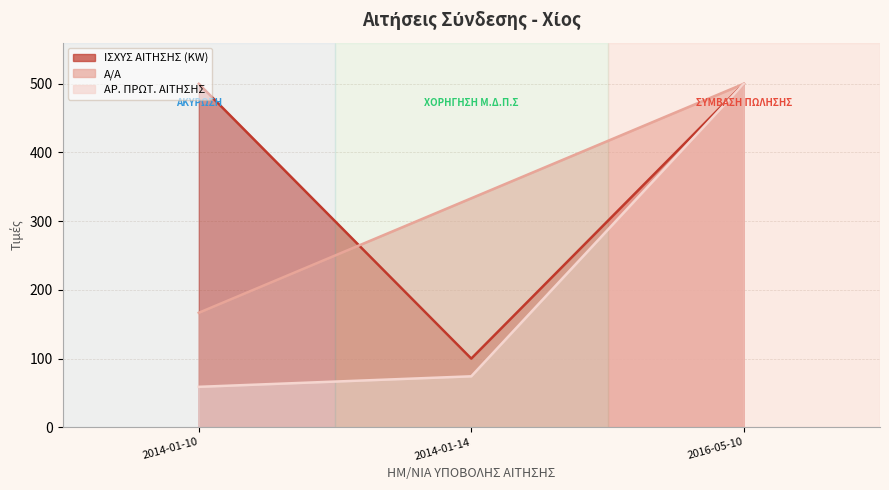

What is the sum of the ΙΣΧΥΣ ΑΙΤΗΣΗΣ (KW) (line) values at 2016-05-10 and 2014-01-10?

1000.0